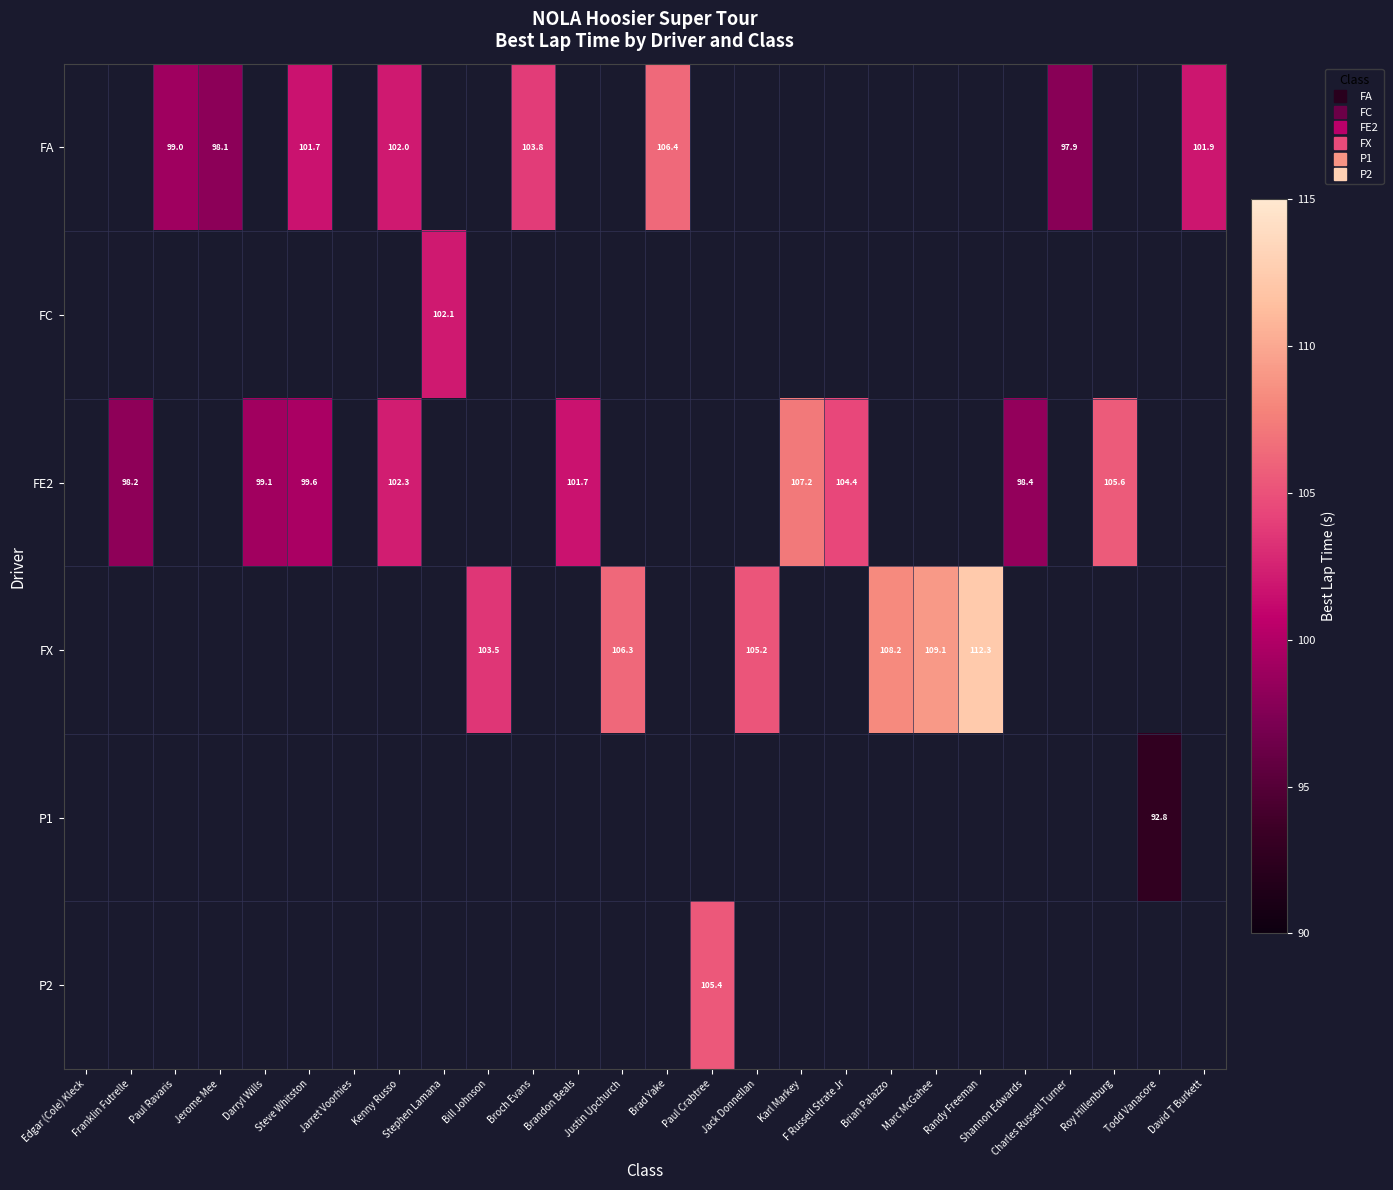

The P1 series shows 0.0 at Justin Upchurch. True or false?

True